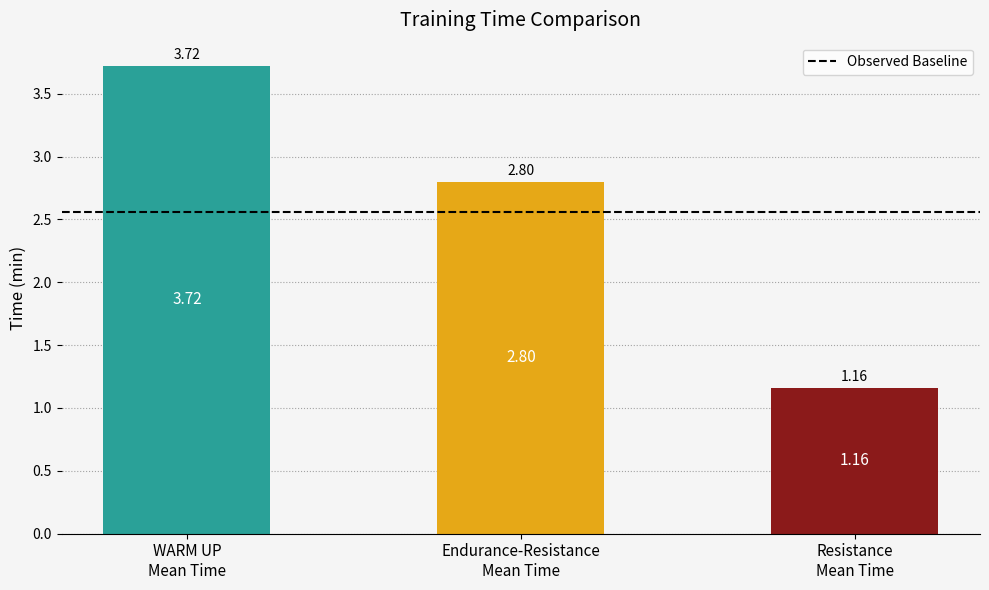

What is the difference between the maximum and minimum values?

2.6